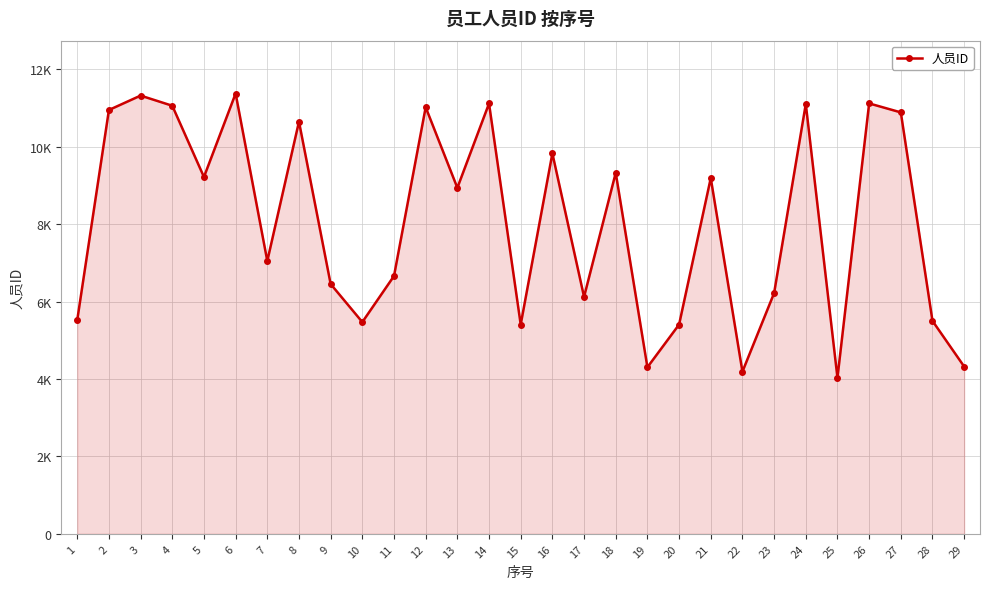

Is this an area chart (filled region under the line)?

Yes